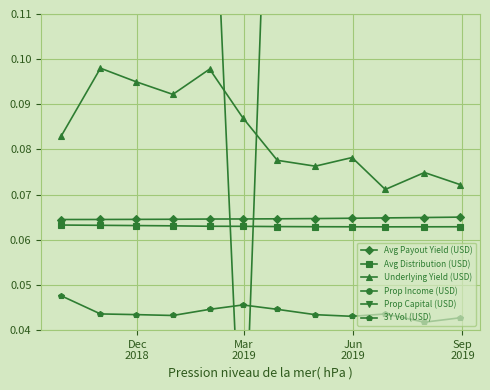

True or false: Avg Distribution (USD) and Underlying Yield (USD) intersect in this chart.

False